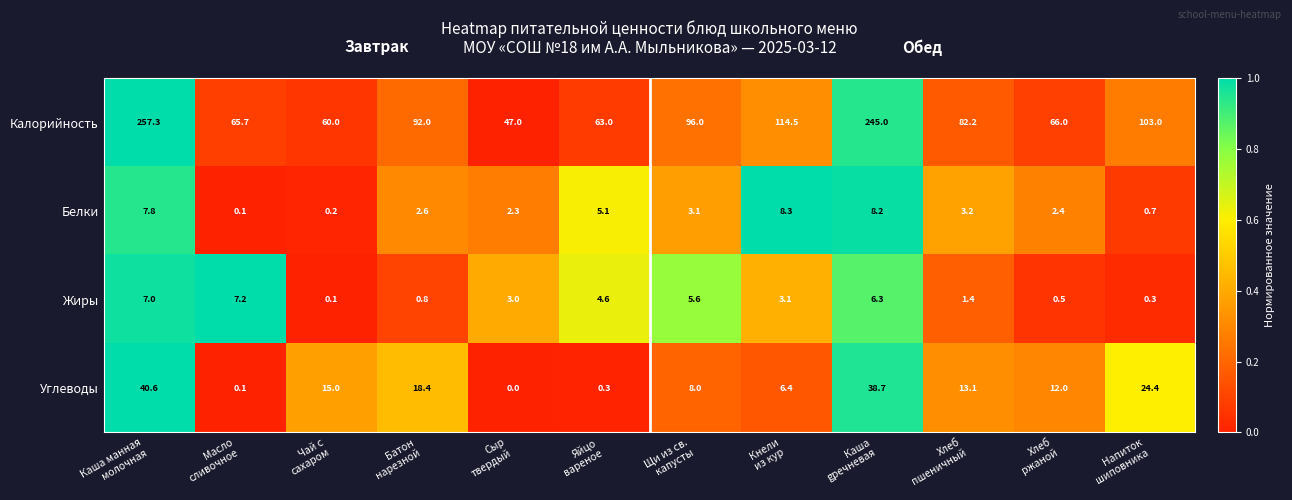

What is the greatest value displayed?

257.3